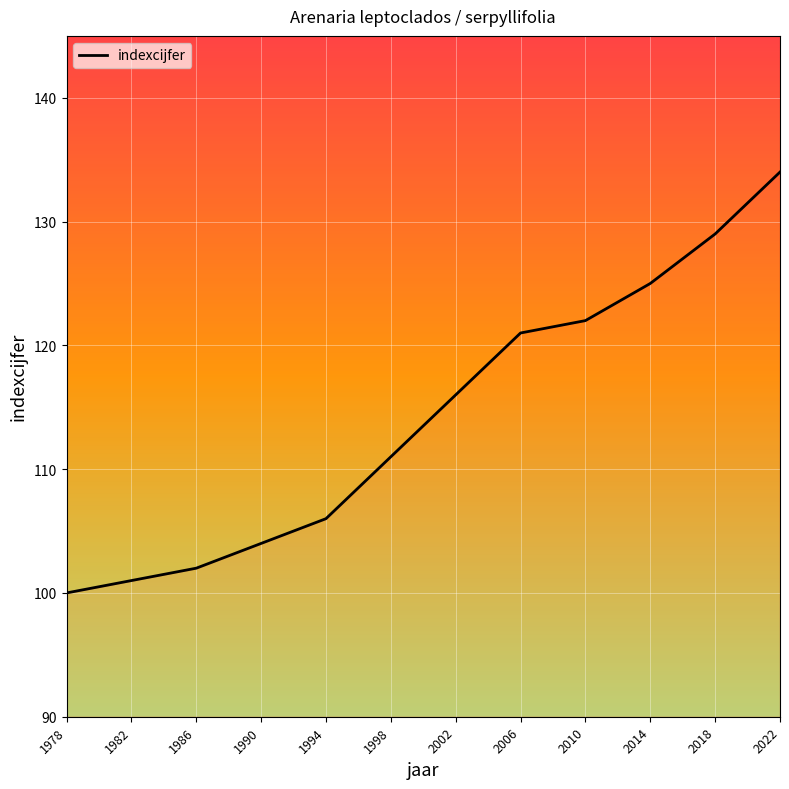

Rank the categories by value from lowest to highest.

1978, 1982, 1986, 1990, 1994, 1998, 2002, 2006, 2010, 2014, 2018, 2022